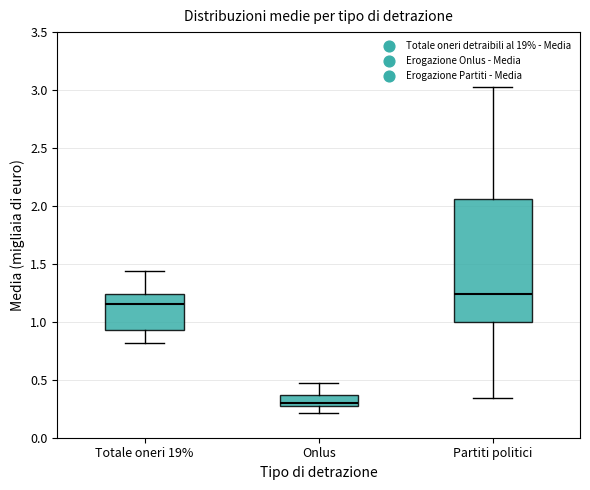

Reading left to right, read every box against the y-axis: the position of its median line, the range the box covers, and the ends of its whiskers. The values are not printed on the chart, so give them approximately, as read against the axis.

Totale oneri 19%: median 1.15, box 0.95 to 1.25, whiskers 0.80 to 1.45
Onlus: median 0.30, box 0.25 to 0.35, whiskers 0.20 to 0.45
Partiti politici: median 1.25, box 1.00 to 2.05, whiskers 0.35 to 3.05